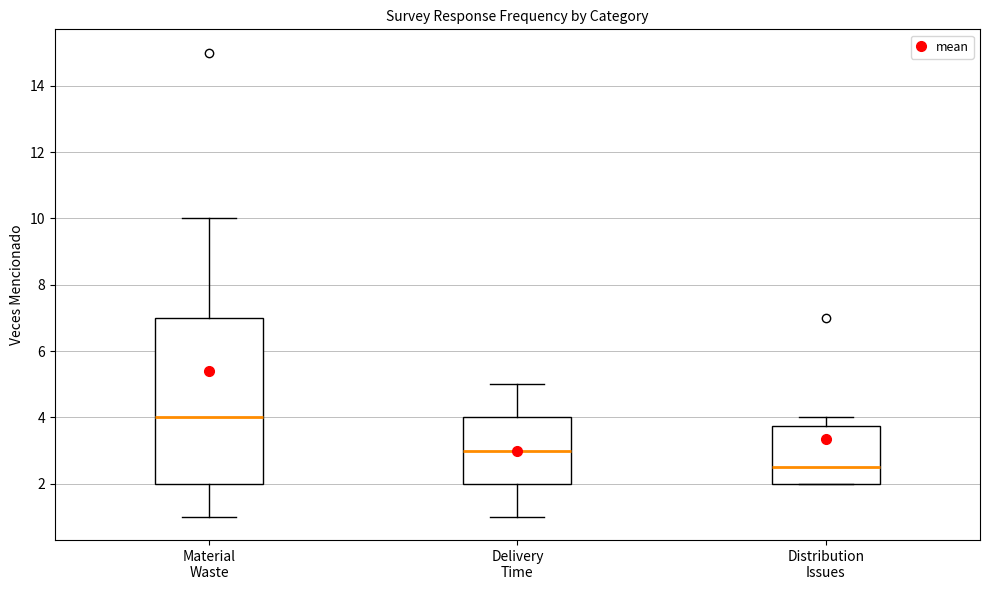

Reading left to right, transcribe this box plot: for each box, give where its median line is, the range the box spans, and where its two whiskers end, as read against the y-axis. The values are not printed on the chart, so give them approximately, as read against the axis.

Material Waste: median 4.0, box 2.0 to 7.0, whiskers 1.0 to 10.0
Delivery Time: median 3.0, box 2.0 to 4.0, whiskers 1.0 to 5.0
Distribution Issues: median 2.6, box 2.0 to 3.8, whiskers 2.0 to 4.0